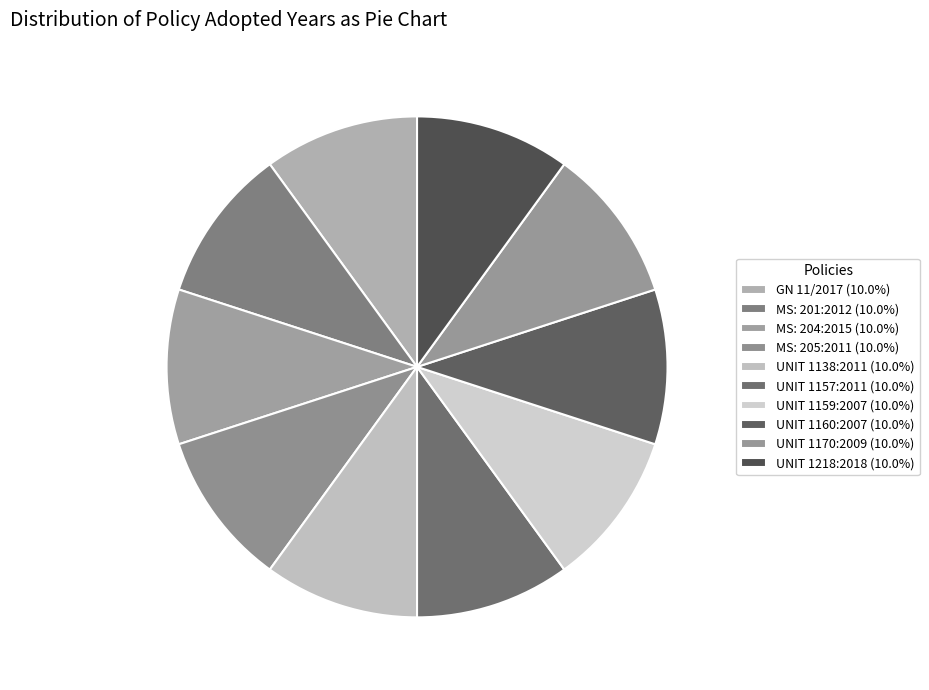

How many segments does this pie chart have?

10